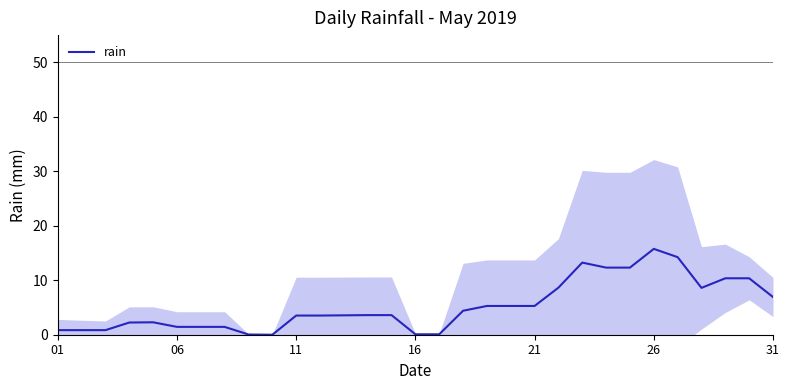

True or false: rain has a value of 25.3 at 26.

False